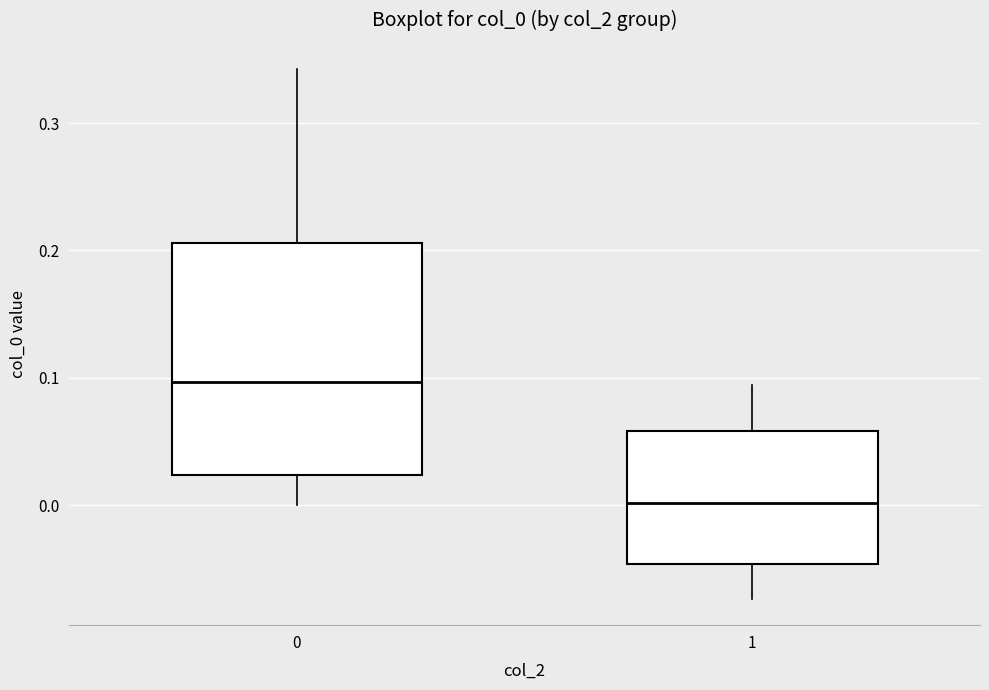

Where is the upper edge of the box at x = 0 on the y-axis? The values are not printed on the chart, so give them approximately, as read against the axis.

0.21